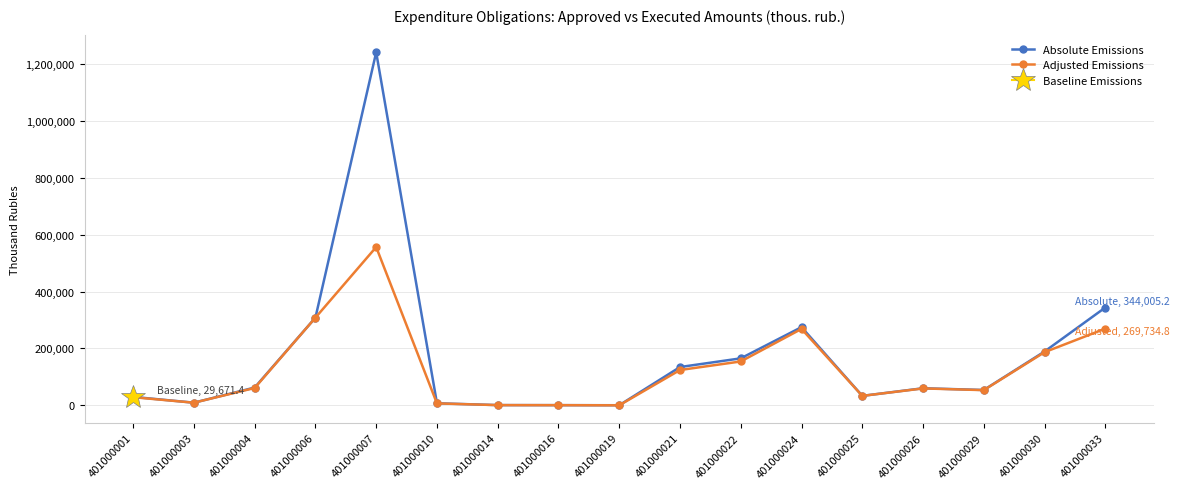

At how many categories does at least one series exceed 510218?

1